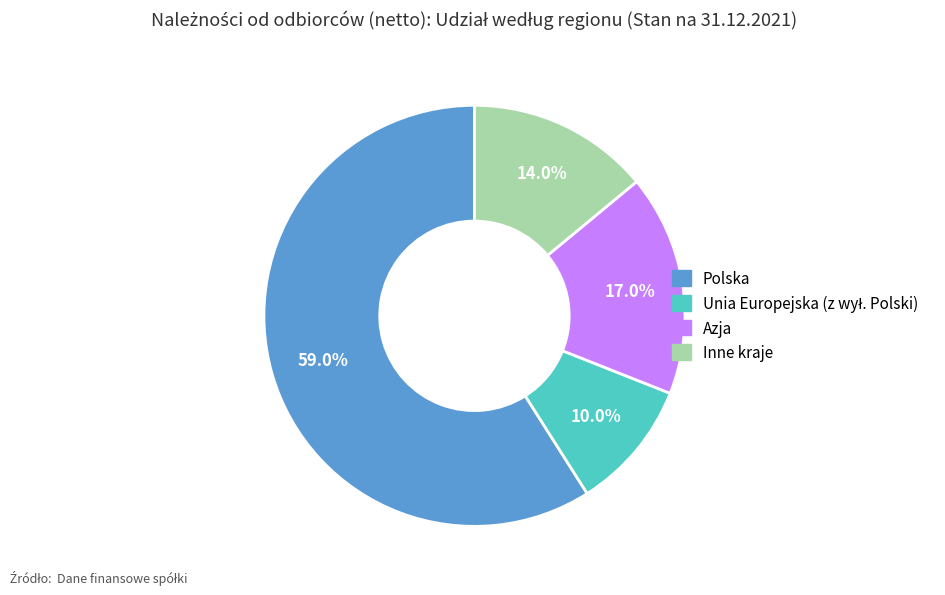

How many slices are in this pie chart?

4